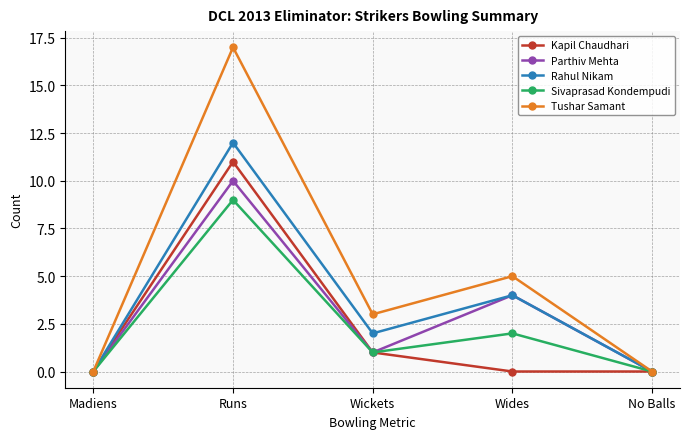

How many data points does each series have?

5